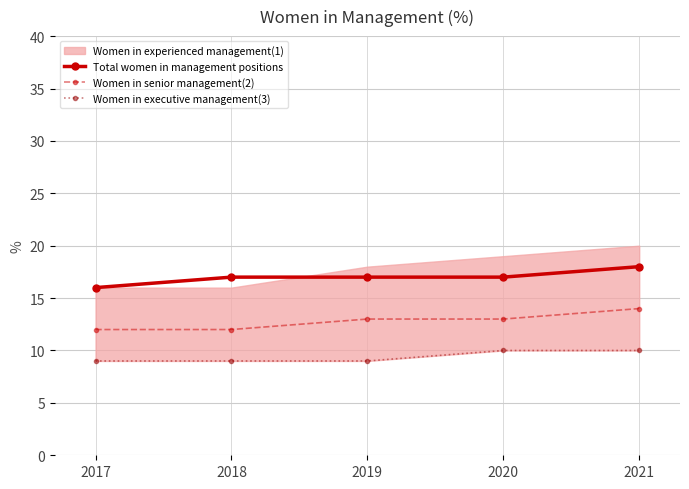

What is the sum of the Women in senior management(2) values at 2019 and 2021?

27